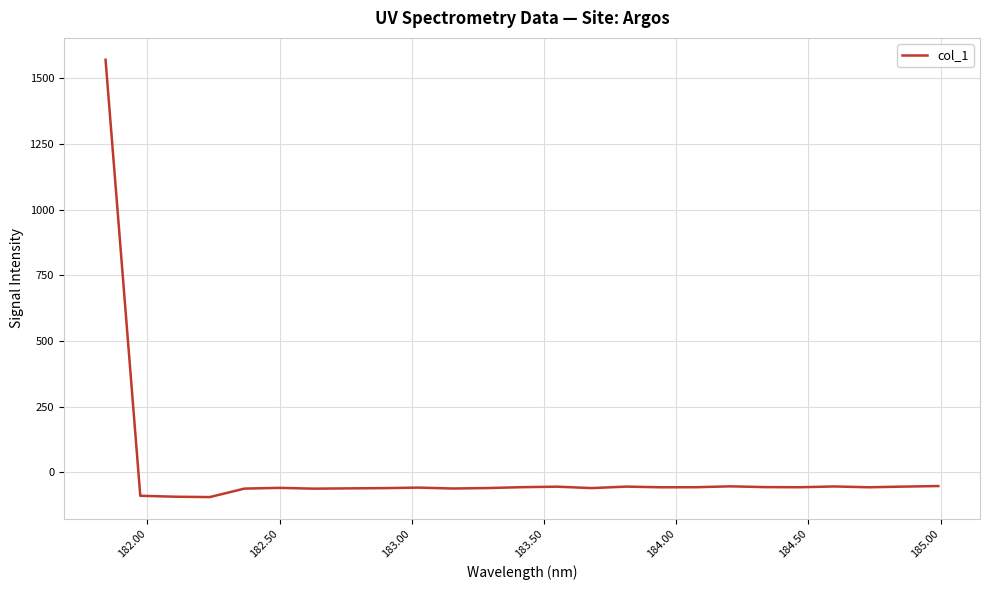

What is the minimum value shown in the chart?

-94.1